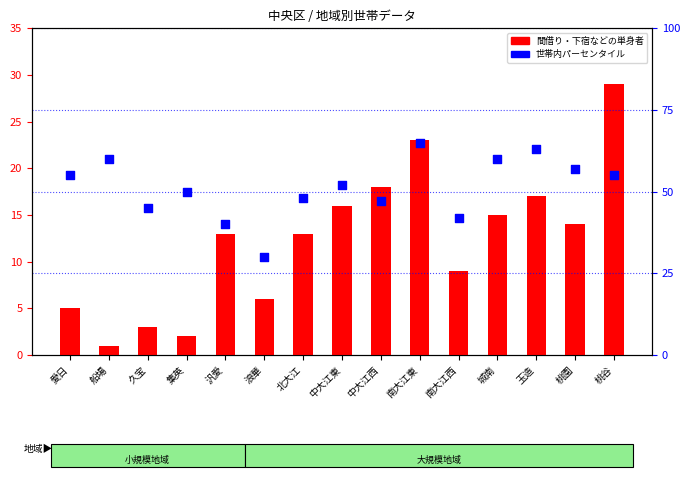

Which series has the widest spread of Y values?

世帯内パーセンタイル